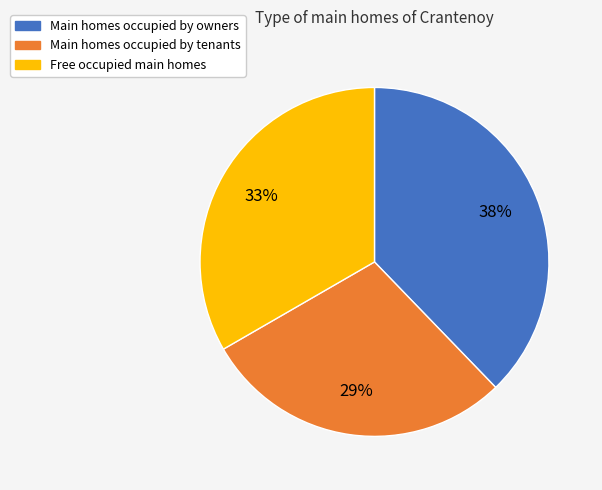

How many slices are in this pie chart?

3